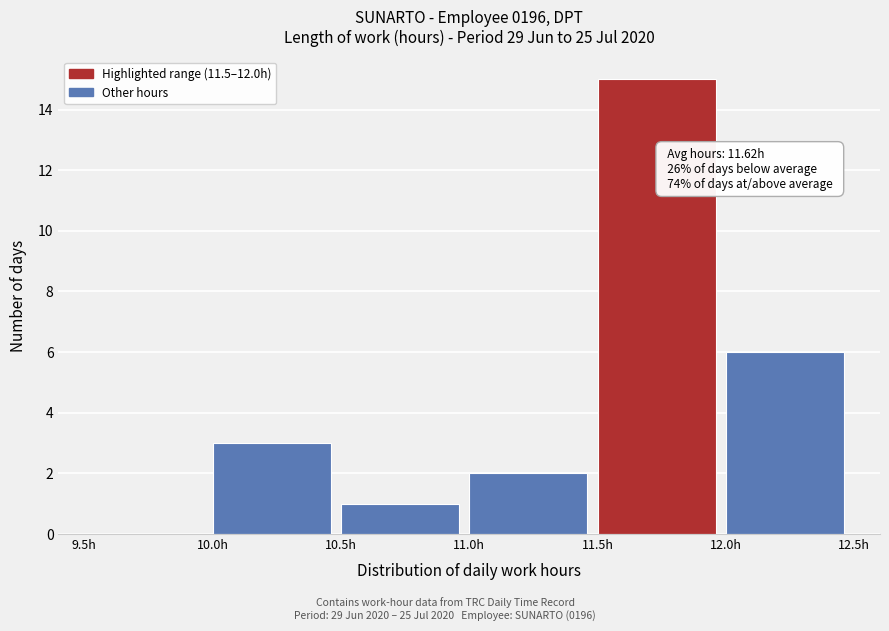

Which range on the x-axis has the tallest bar?

11.5 to 12.0